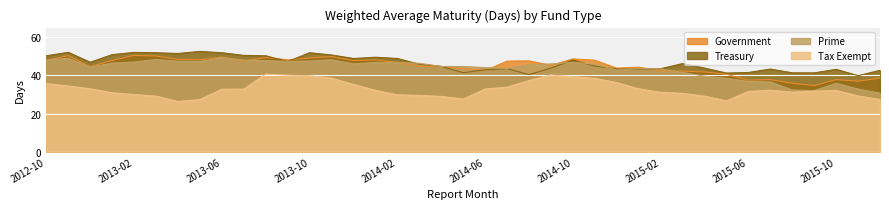

What is the spread (max minus min) of values at 2014-11?

9.5